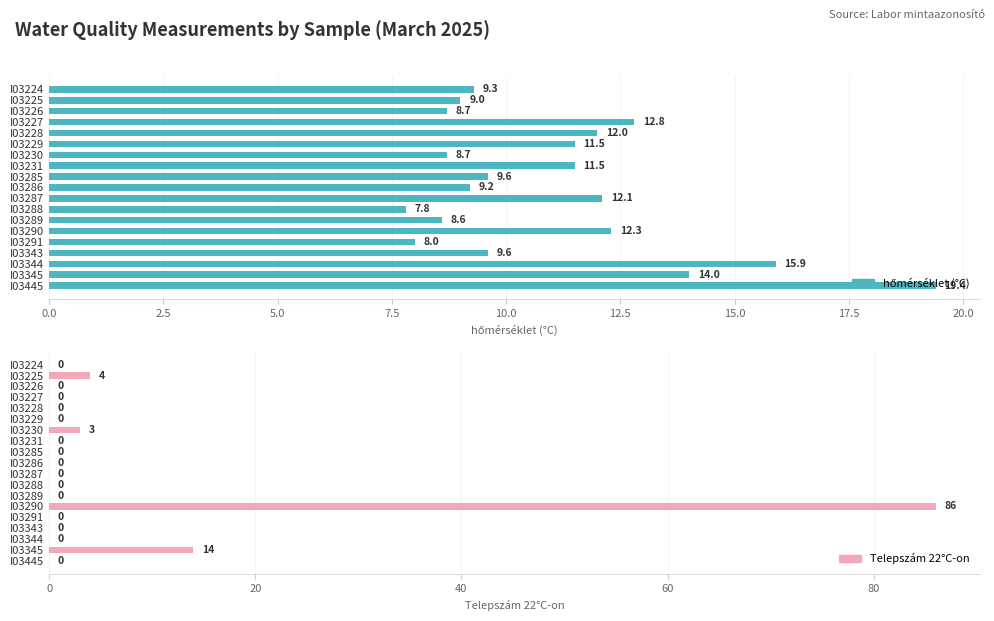

Where is Telepszám 22°C-on nearest to the value 43?

17